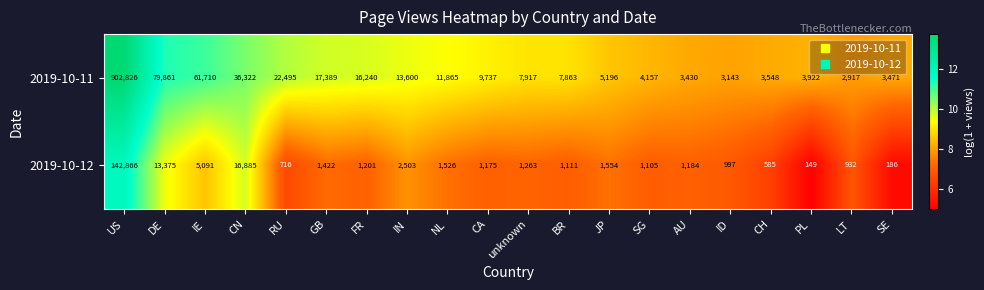

How many categories are shown in the chart?

20